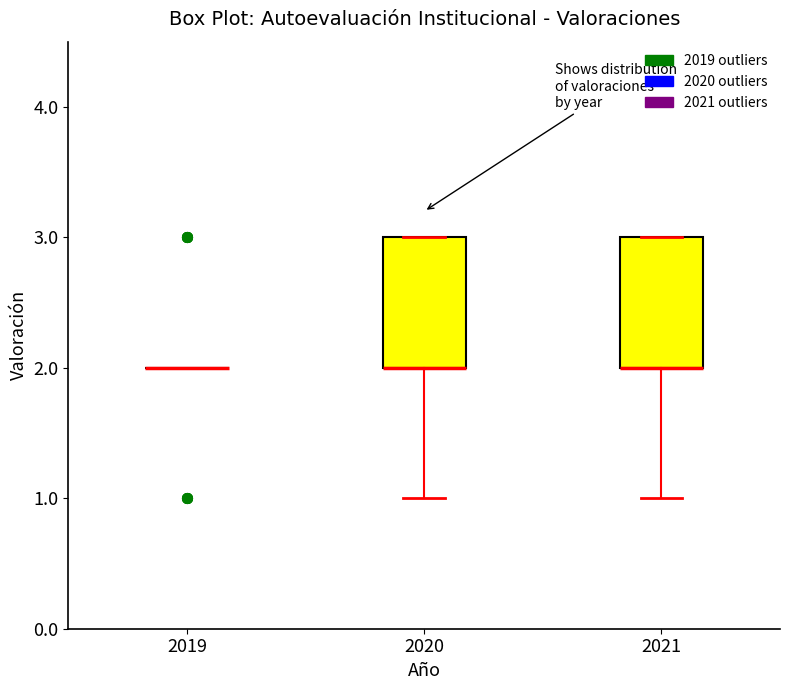

Reading left to right, read every box against the y-axis: the position of its median line, the range the box covers, and the ends of its whiskers. The values are not printed on the chart, so give them approximately, as read against the axis.

2019: box collapsed to a line at 2, whiskers 2 to 2
2020: median 2 (drawn on the box's lower edge), box 2 to 3, whiskers 1 to 3
2021: median 2 (drawn on the box's lower edge), box 2 to 3, whiskers 1 to 3